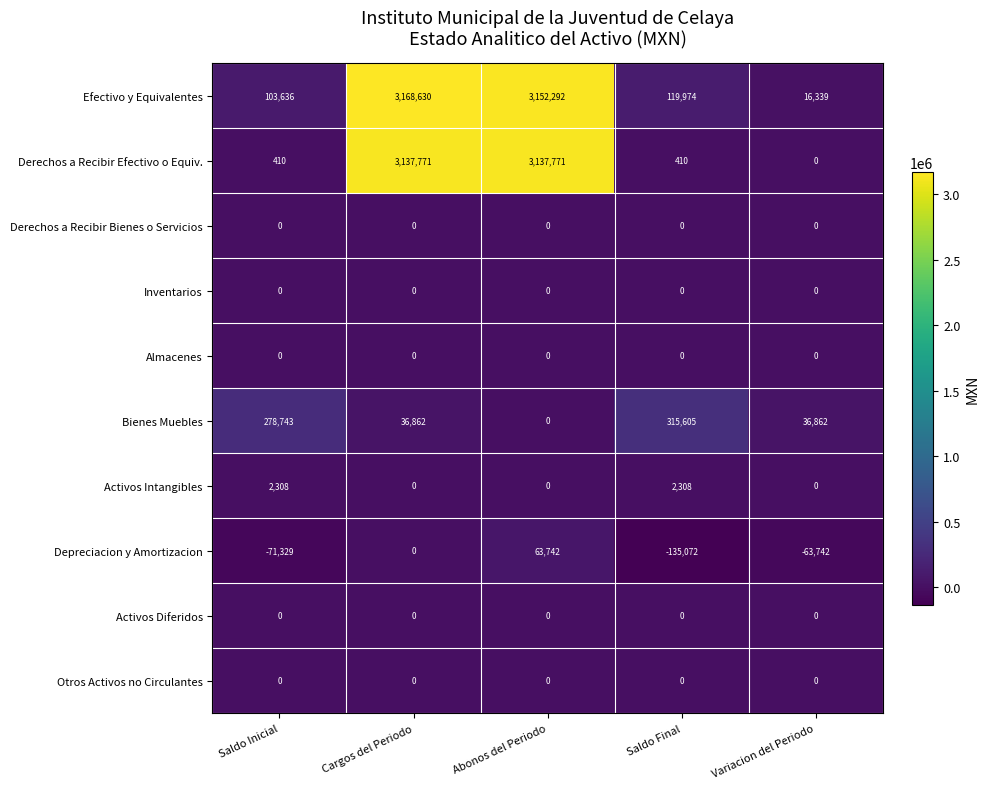

What is the average value of the Efectivo y Equivalentes series?

1312174